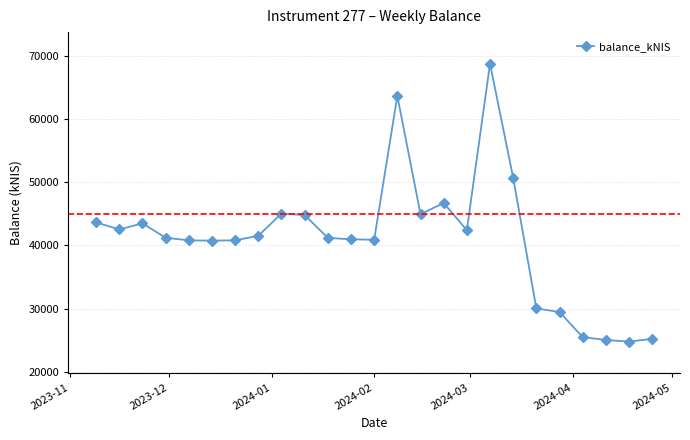

What is the value of the 20th point from the left?

30017.1